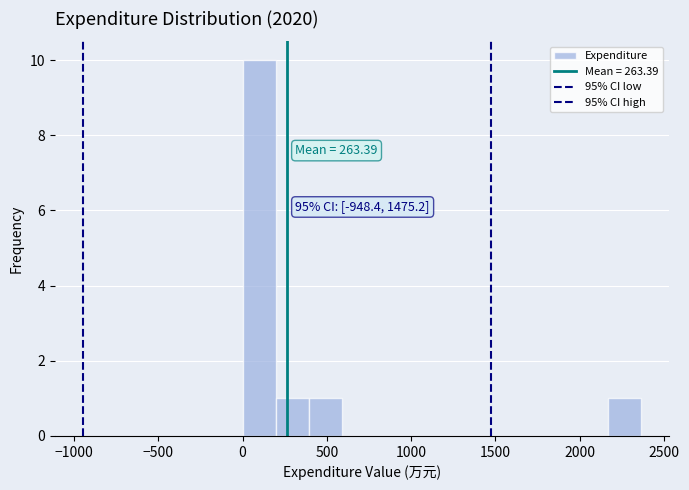

Read against the x-axis, roughly where is the centre of the tallest bar?

100